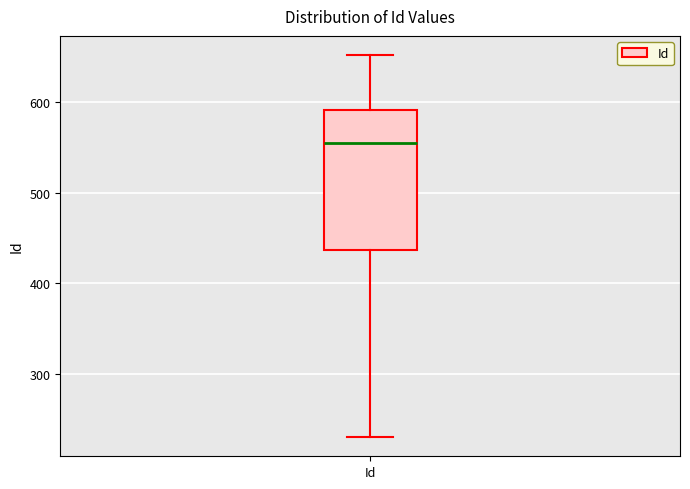

Read this box plot against the y-axis: the position of the median line, the range covered by the box, and the ends of both whiskers. The values are not printed on the chart, so give them approximately, as read against the axis.

median 550, box 440 to 590, whiskers 230 to 650